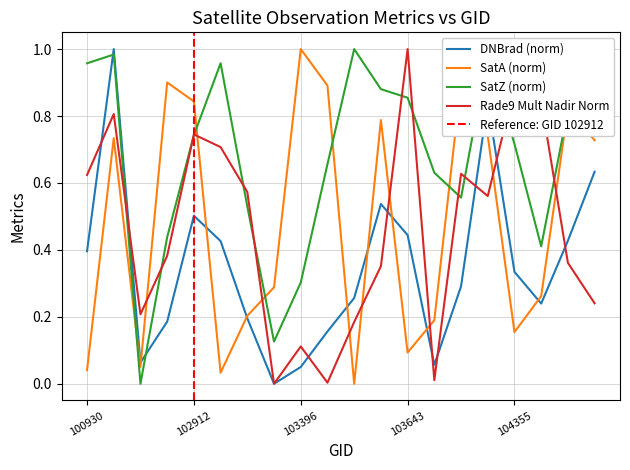

After their last crossing, which series has the higher values: DNBrad (norm) or SatZ (norm)?

SatZ (norm)